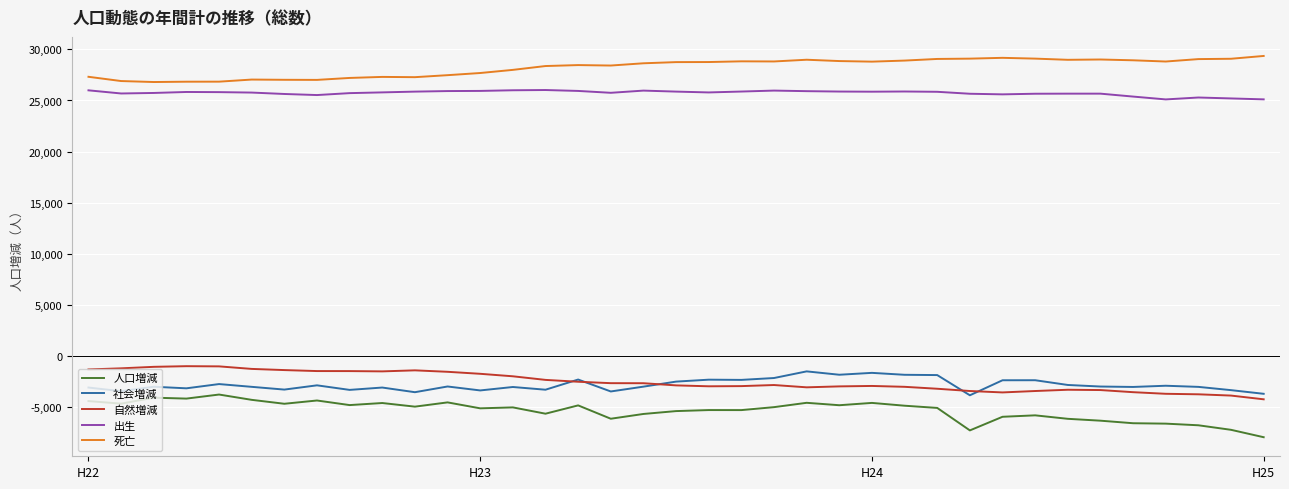

True or false: 社会増減 and 死亡 intersect in this chart.

False